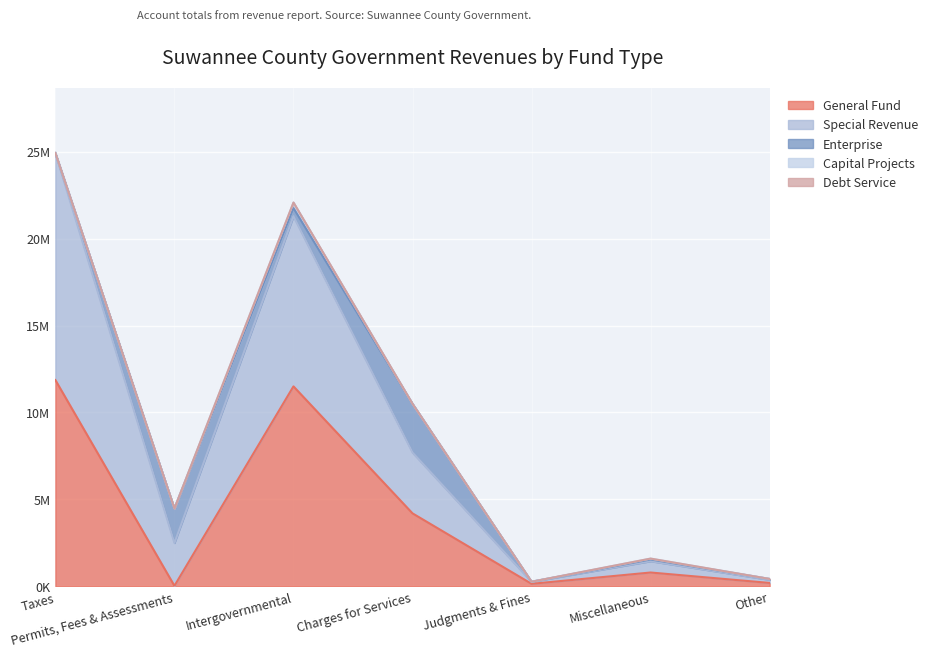

Does the chart display data point markers on the line(s)?

No